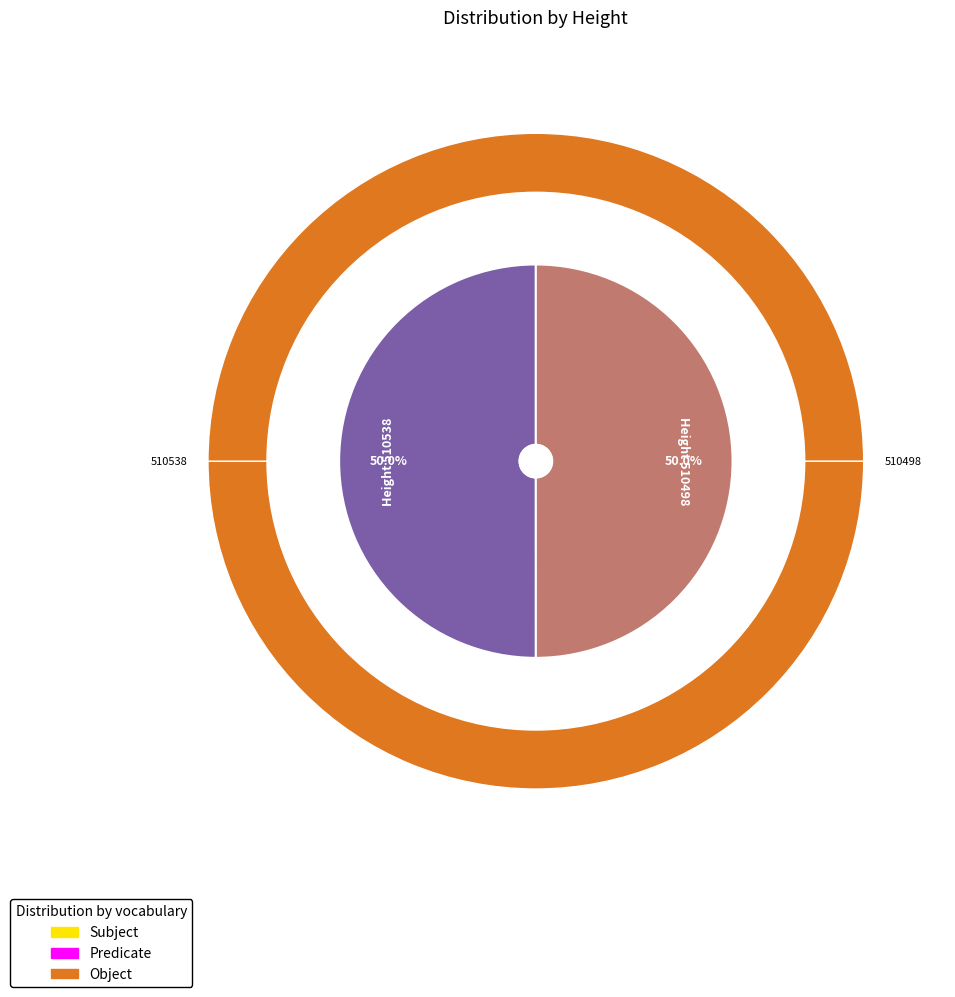

Is it true that 510538 is 50% of the pie?

True